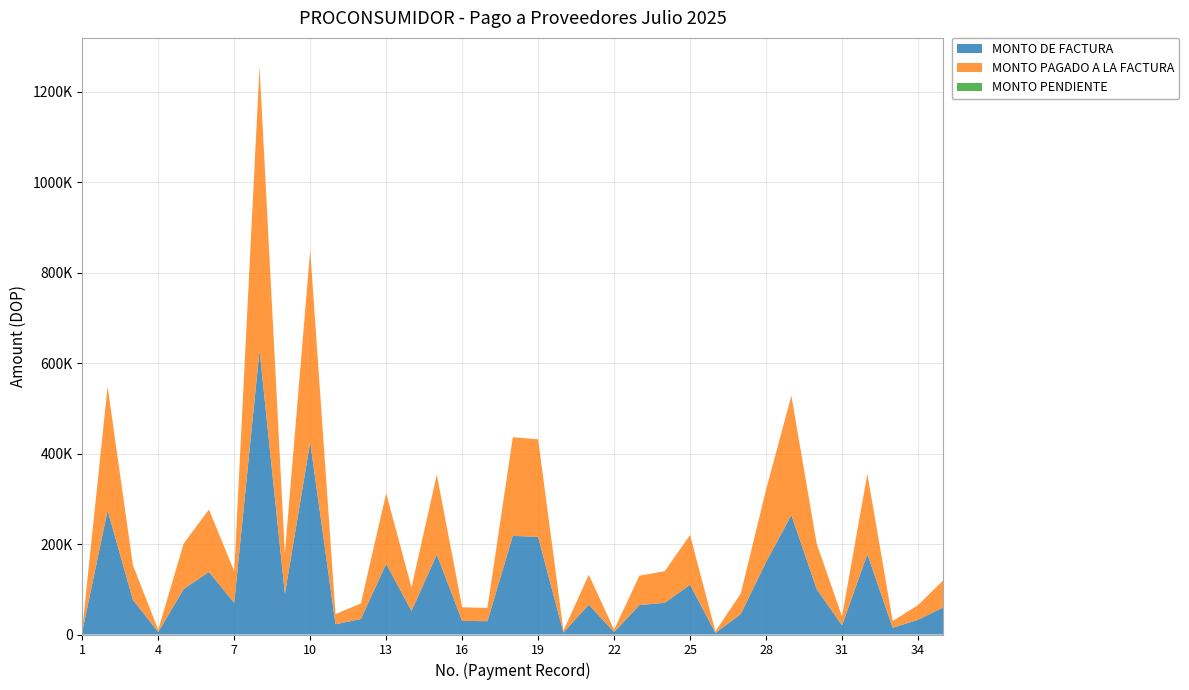

Reading left to right, what are all the values shown in this chart?

MONTO DE FACTURA: 6362.4	274094.6	76523.0	5310.0	100300.0	138162.1	70000.0	627889.6	89774.4	424800.0	22656.0	34220.0	156055.0	51992.3	176694.7	30000.0	29500.0	217975.5	215733.5	4233.6	66089.4	5310.0	65000.0	70000.0	110000.0	3468.0	45170.4	159913.6	263981.4	100359.0	20000.0	177611.5	14880.0	32450.0	60000.0
MONTO PAGADO A LA FACTURA: 6362.4	274094.6	76523.0	5310.0	100300.0	138162.1	70000.0	627889.6	89774.4	424800.0	22656.0	34220.0	156055.0	51992.3	176694.7	30000.0	29500.0	217975.5	215733.5	4233.6	66089.4	5310.0	65000.0	70000.0	110000.0	3468.0	45170.4	159913.6	263981.4	100359.0	20000.0	177611.5	14880.0	32450.0	60000.0
MONTO PENDIENTE: 0.0	0.0	0.0	0.0	0.0	0.0	0.0	0.0	0.0	0.0	0.0	0.0	0.0	0.0	0.0	0.0	0.0	0.0	0.0	0.0	0.0	0.0	0.0	0.0	0.0	0.0	0.0	0.0	0.0	0.0	0.0	0.0	0.0	0.0	0.0